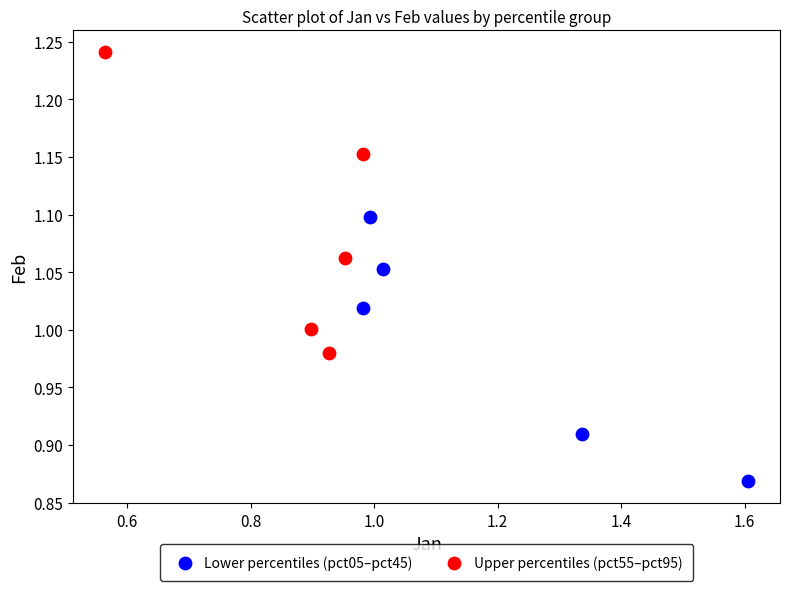

What are all the series names shown in the legend?

Lower percentiles (pct05–pct45), Upper percentiles (pct55–pct95)